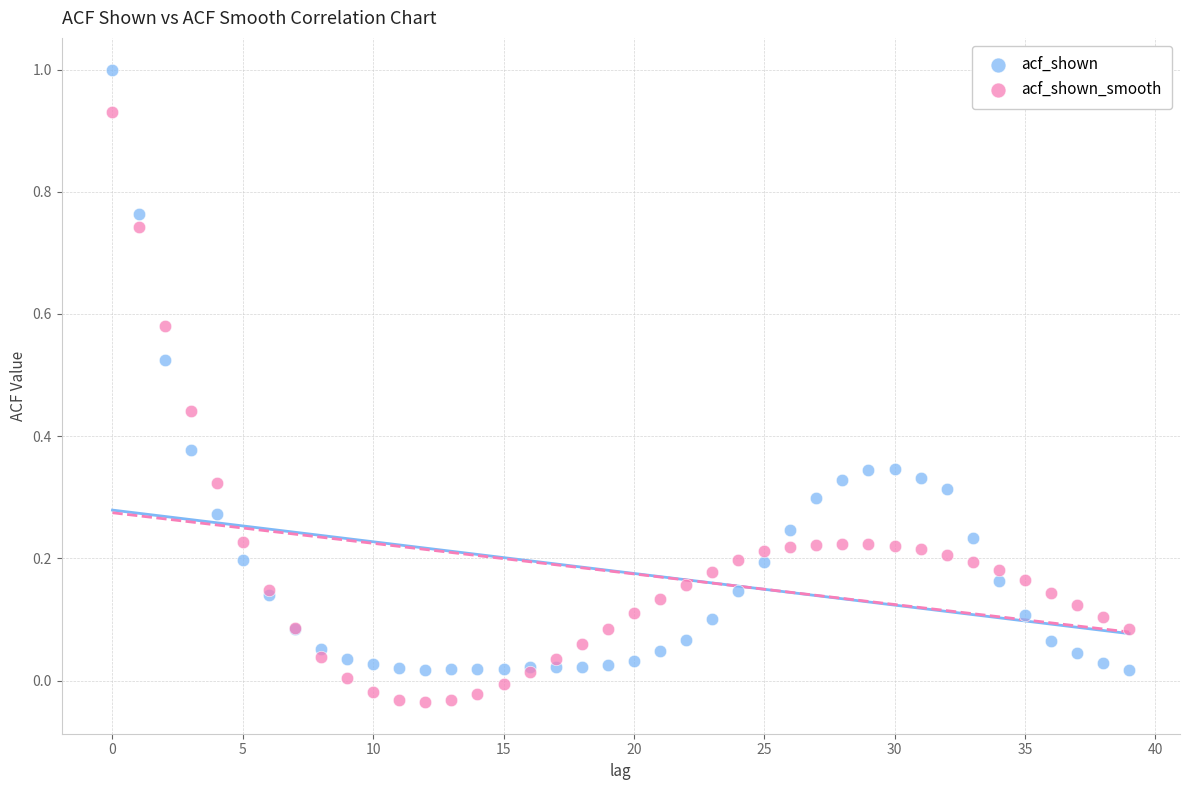

Which series has the largest Y range (max minus min)?

acf_shown